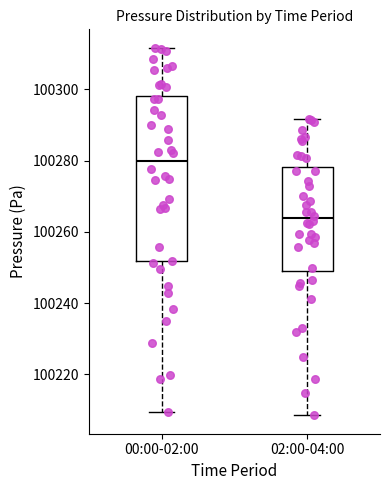

Reading left to right, read every box against the y-axis: the position of its median line, the range the box covers, and the ends of its whiskers. The values are not printed on the chart, so give them approximately, as read against the axis.

00:00-02:00: median 100280, box 100252 to 100298, whiskers 100210 to 100312
02:00-04:00: median 100264, box 100248 to 100278, whiskers 100208 to 100292